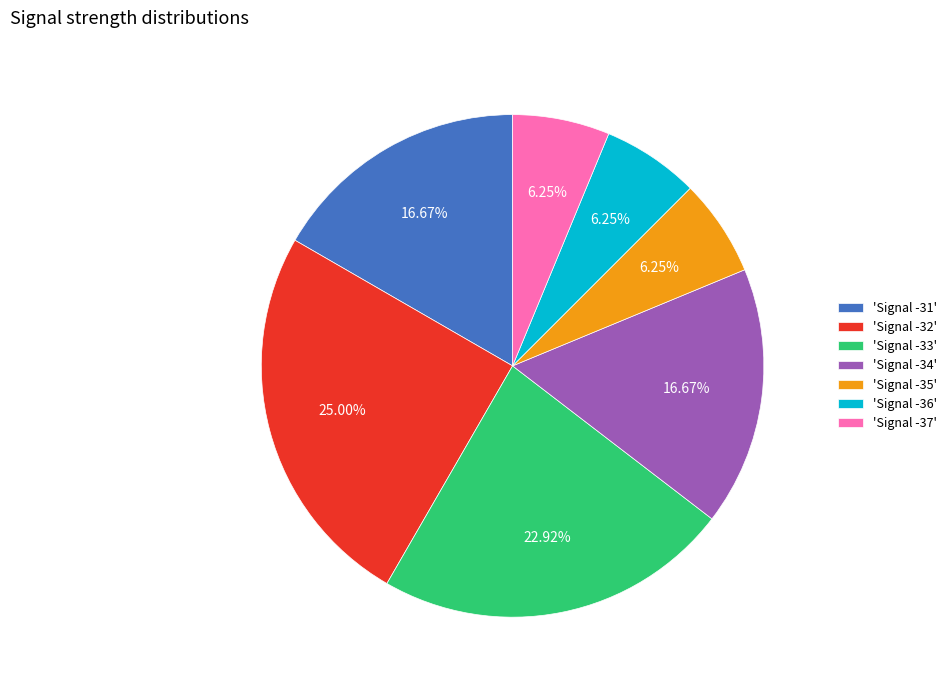

What is the ratio of the value at 'Signal -31' to the value at 'Signal -36'?

2.7